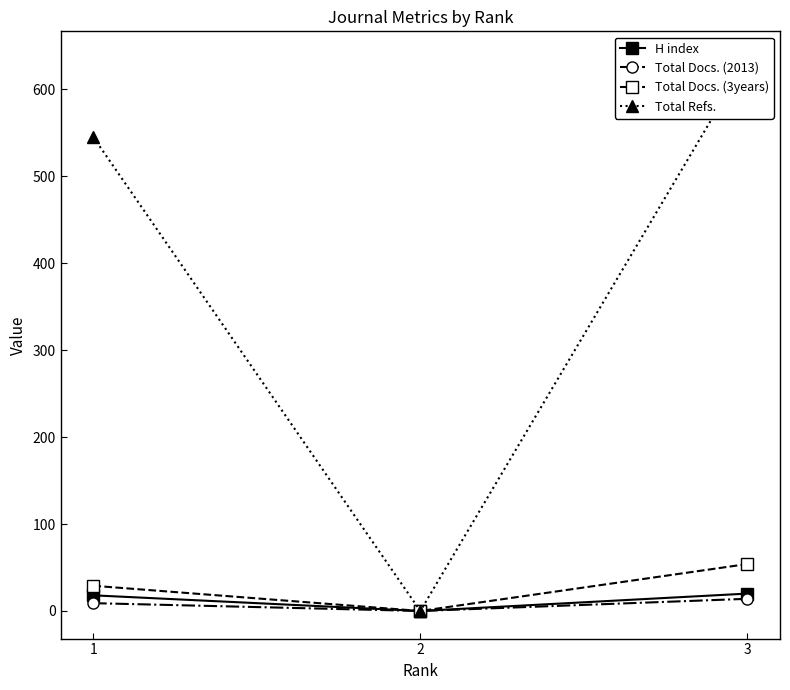

Is this an area chart (filled region under the line)?

No